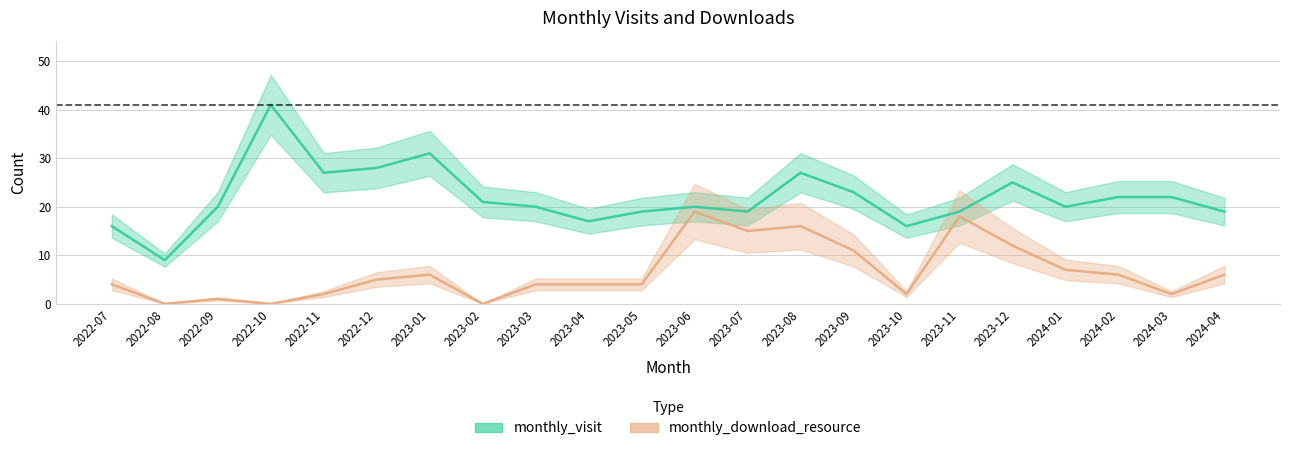

Reading right to left, what are all the values shown in this chart?

monthly_visit: 2024-04=19	2024-03=22	2024-02=22	2024-01=20	2023-12=25	2023-11=19	2023-10=16	2023-09=23	2023-08=27	2023-07=19	2023-06=20	2023-05=19	2023-04=17	2023-03=20	2023-02=21	2023-01=31	2022-12=28	2022-11=27	2022-10=41	2022-09=20	2022-08=9	2022-07=16
monthly_download_resource: 2024-04=6	2024-03=2	2024-02=6	2024-01=7	2023-12=12	2023-11=18	2023-10=2	2023-09=11	2023-08=16	2023-07=15	2023-06=19	2023-05=4	2023-04=4	2023-03=4	2023-02=0	2023-01=6	2022-12=5	2022-11=2	2022-10=0	2022-09=1	2022-08=0	2022-07=4